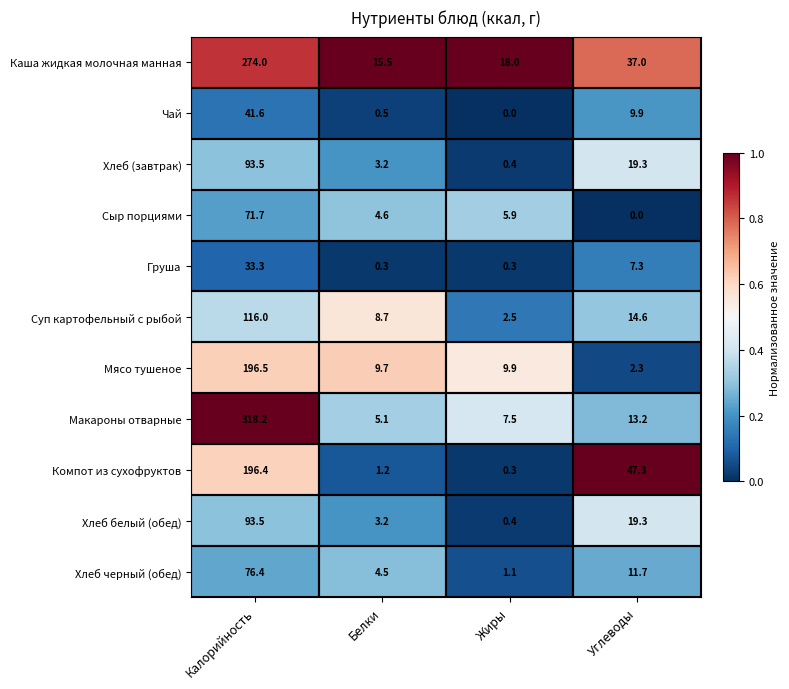

Rank the categories by Компот из сухофруктов value from lowest to highest.

Жиры, Белки, Углеводы, Калорийность